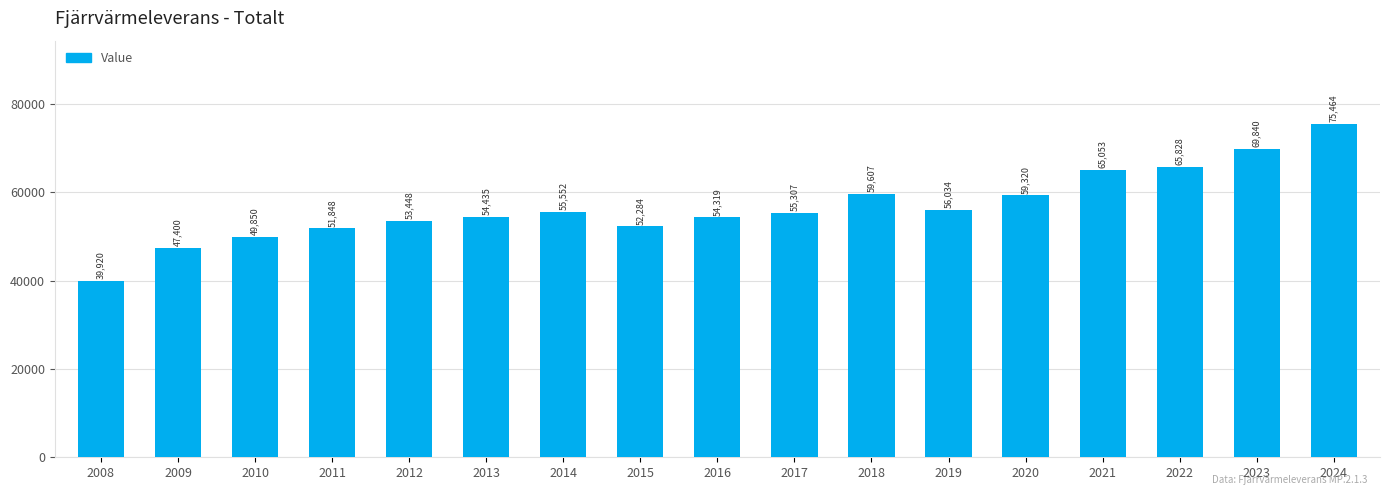

Approximately how many times larger is the value at 2016 compared to 2012?

1.0